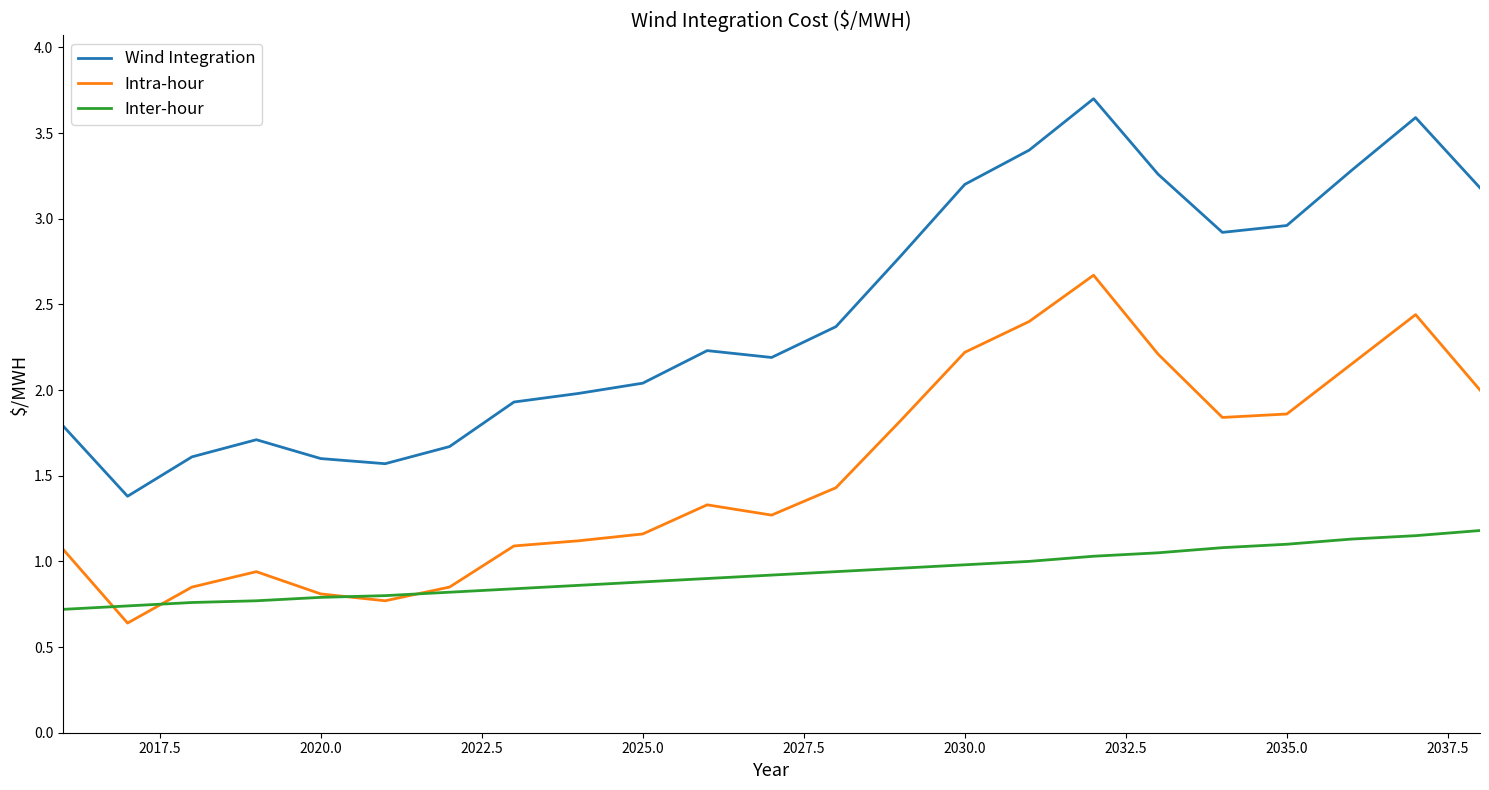

Which series has the largest range (max minus min)?

Wind Integration